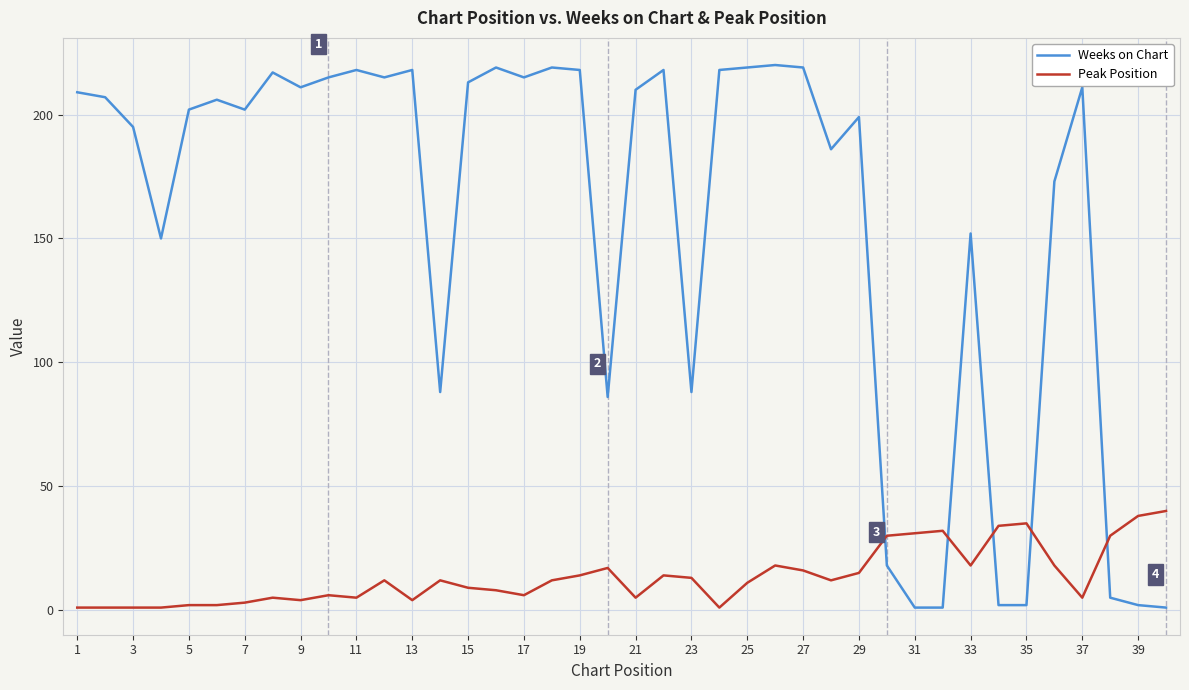

What is the maximum value for Weeks on Chart?

220